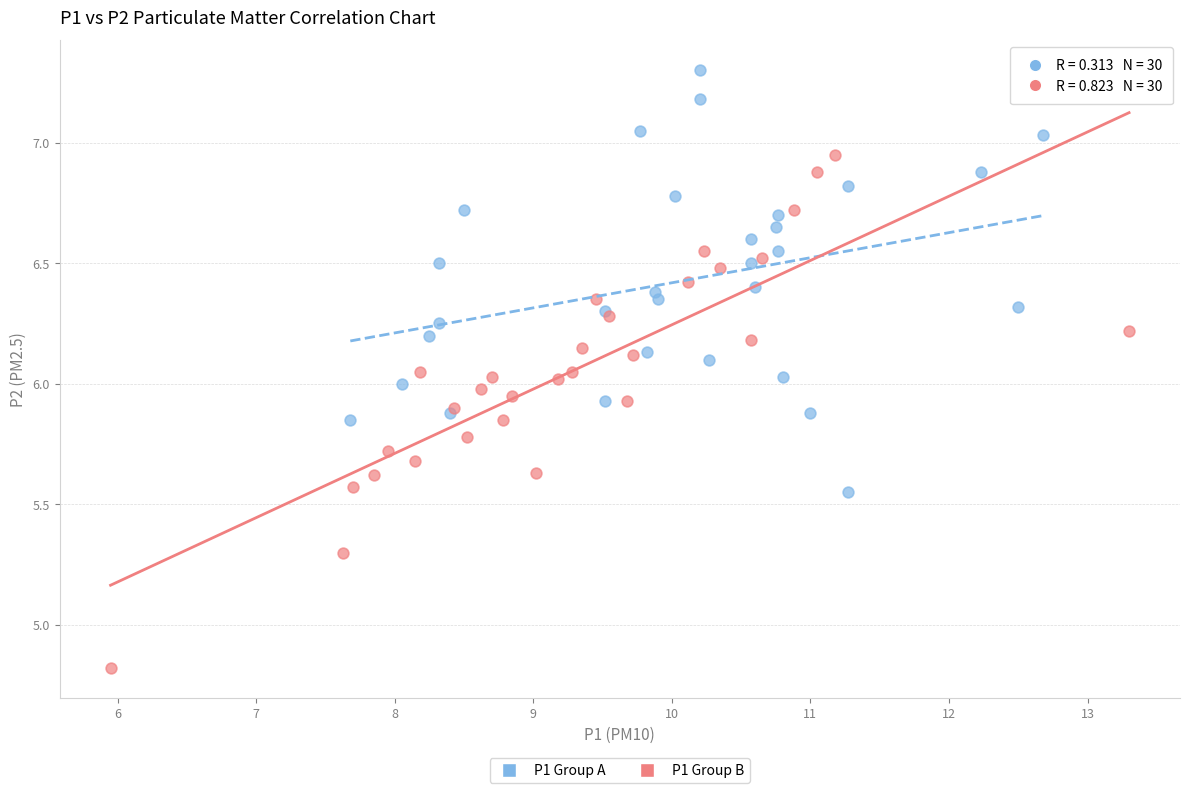

Which series contains the lowest Y value?

P1 Group B